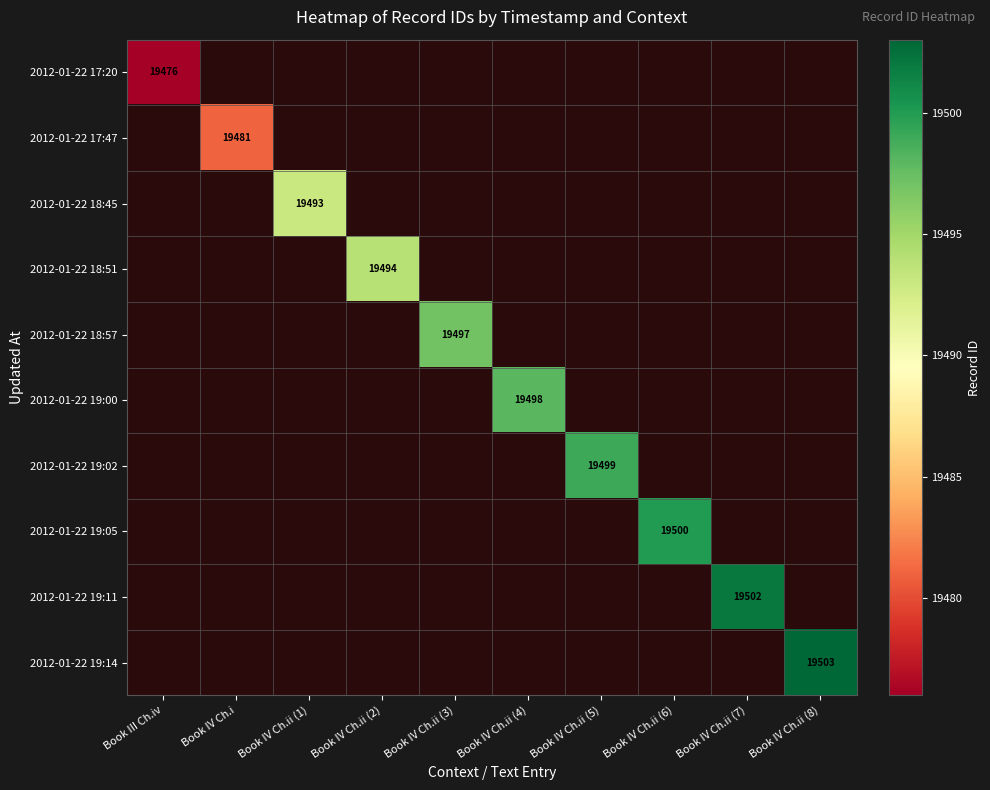

Is the value of 2012-01-22 18:45 at Book IV Ch.ii (7) greater than the value of 2012-01-22 19:05 at Book IV Ch.ii (4)?

No